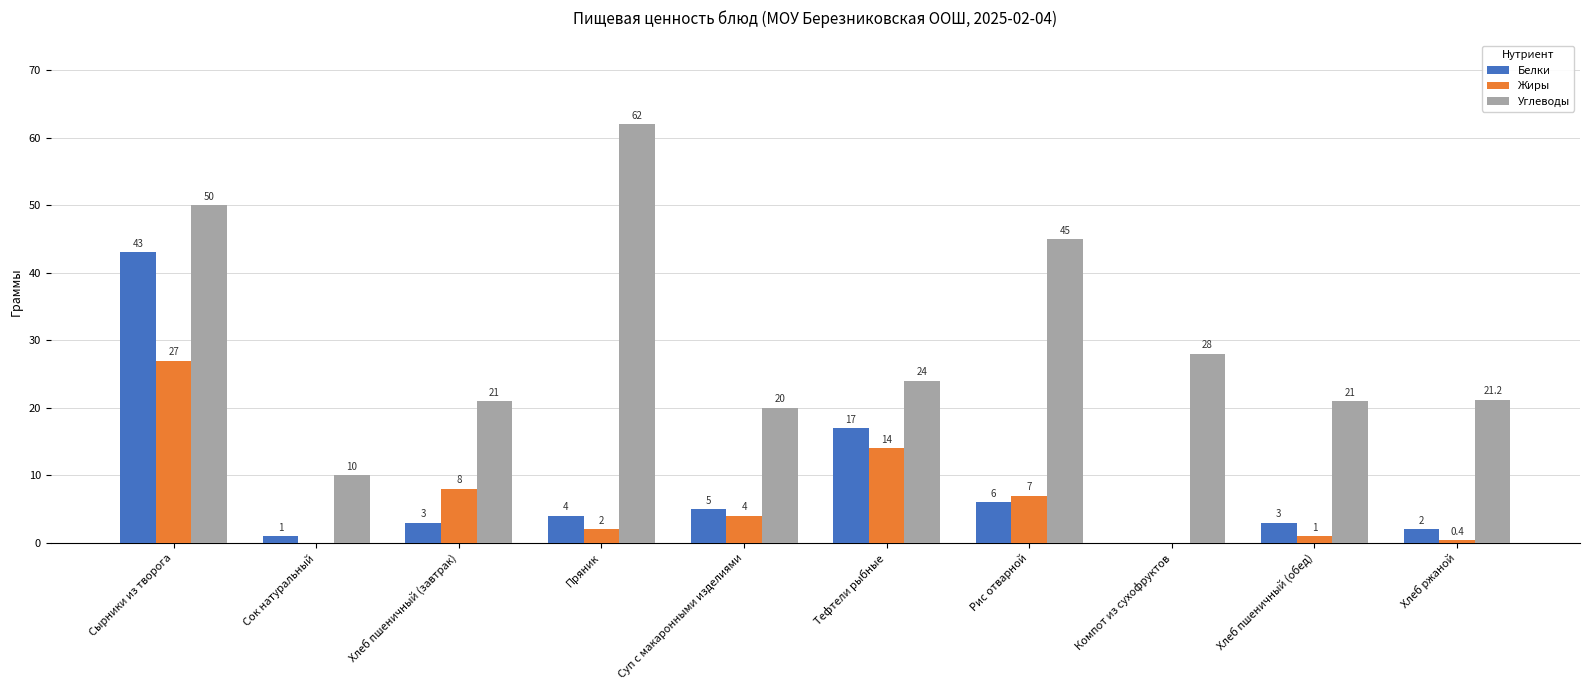

The value of Углеводы at Суп с макаронными изделиями is 32.1. True or false?

False